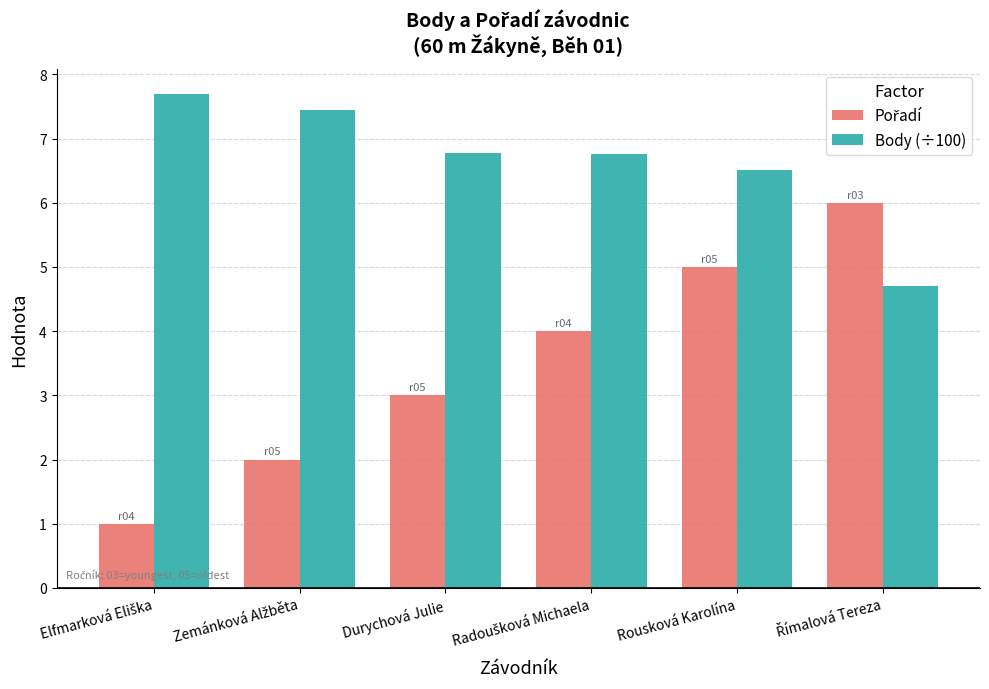

At which category is the sum across all series the highest?

Rousková Karolína